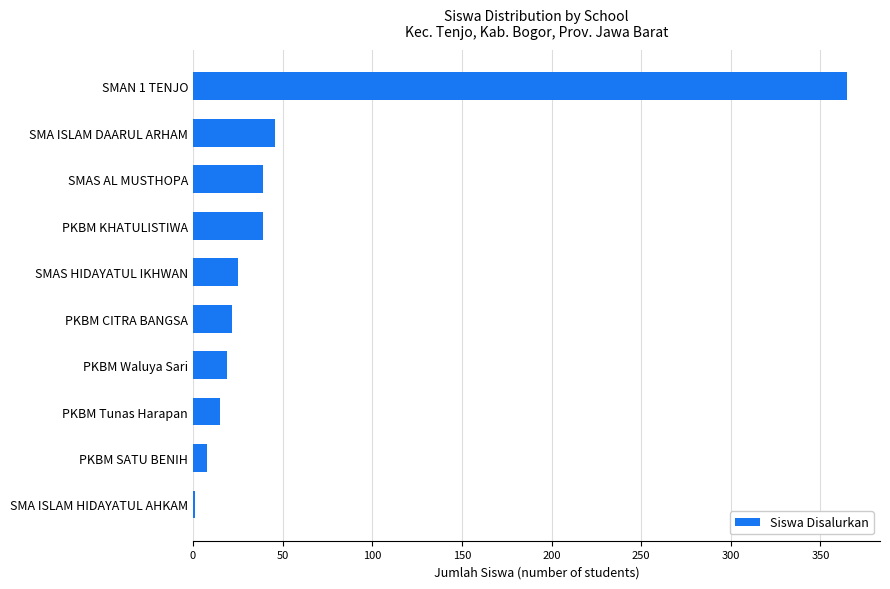

How many data points does each series have?

10